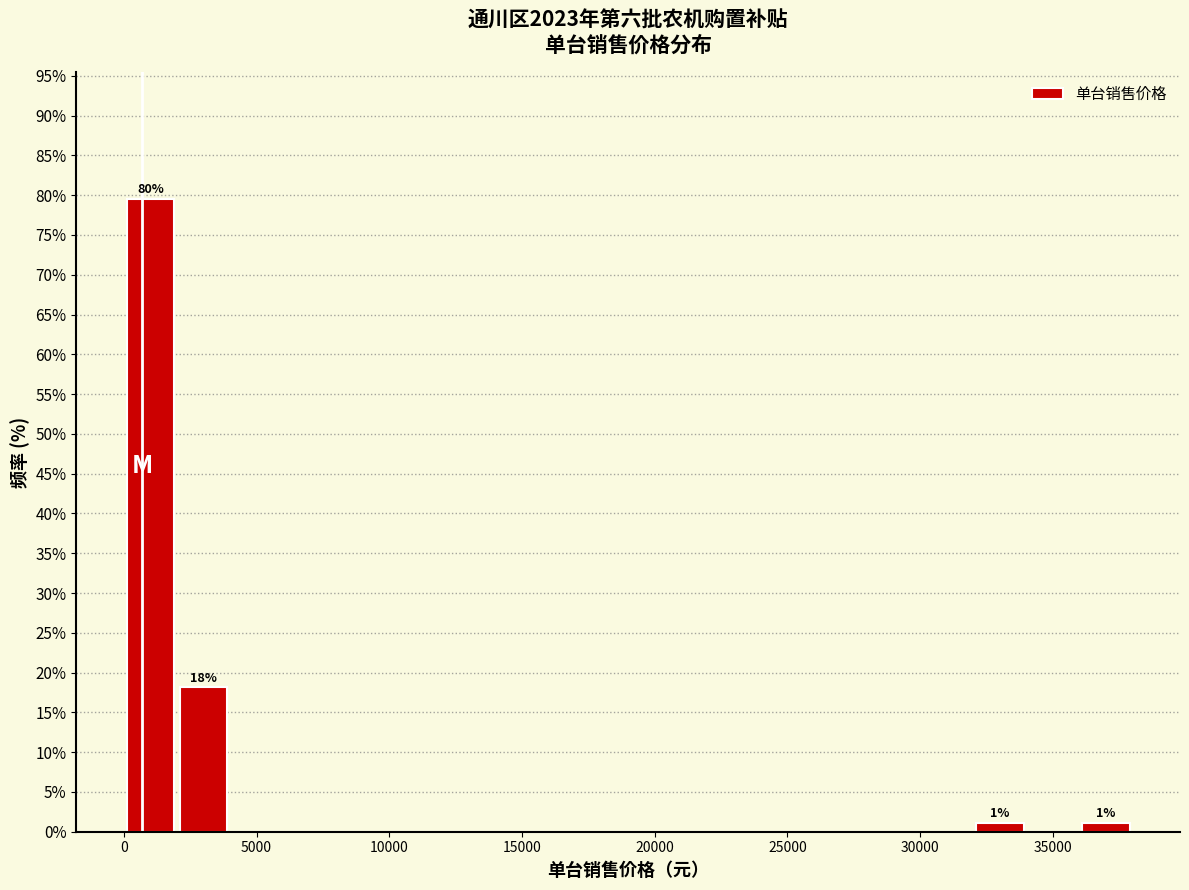

Over which range of the x-axis is the bar tallest?

0 to 2000